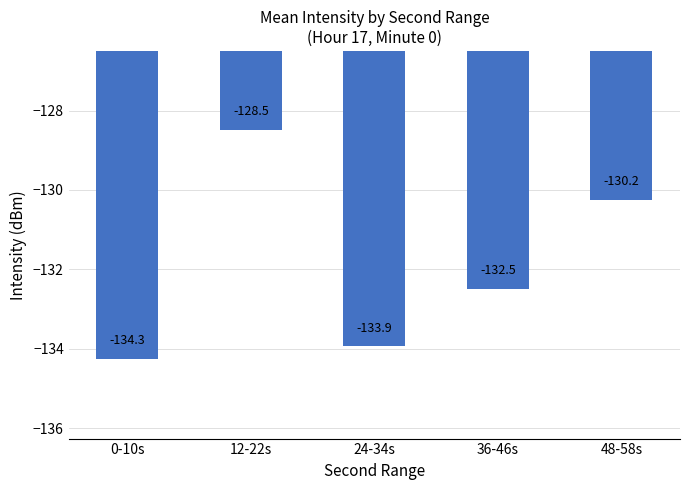

Reading right to left, list all the values displayed in this chart.

-130.2	-132.5	-133.9	-128.5	-134.3